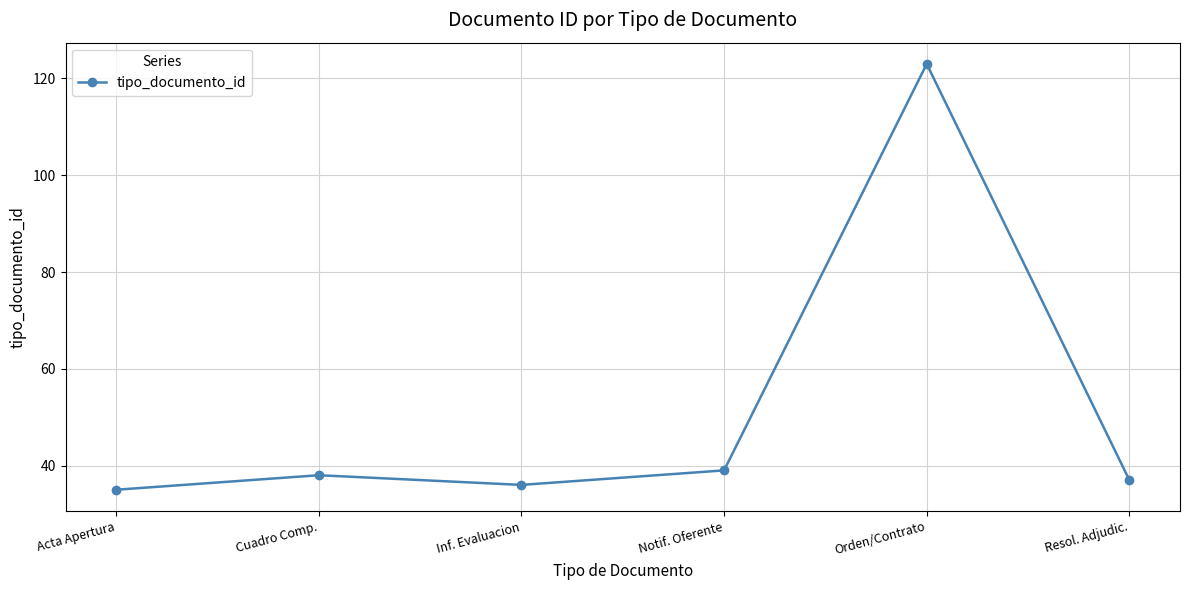

How many data points are less than 38?

3